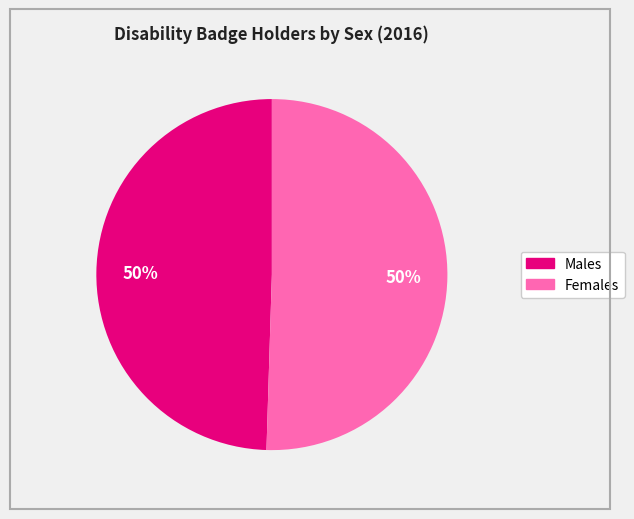

Is the sum of Males and Females greater than half?

Yes